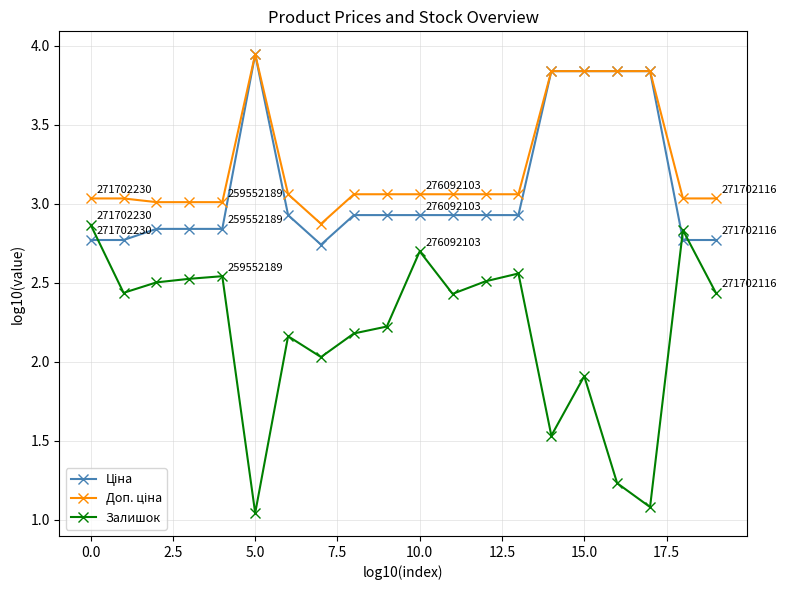

True or false: Залишок has more than 2 points higher than both neighbors.

True